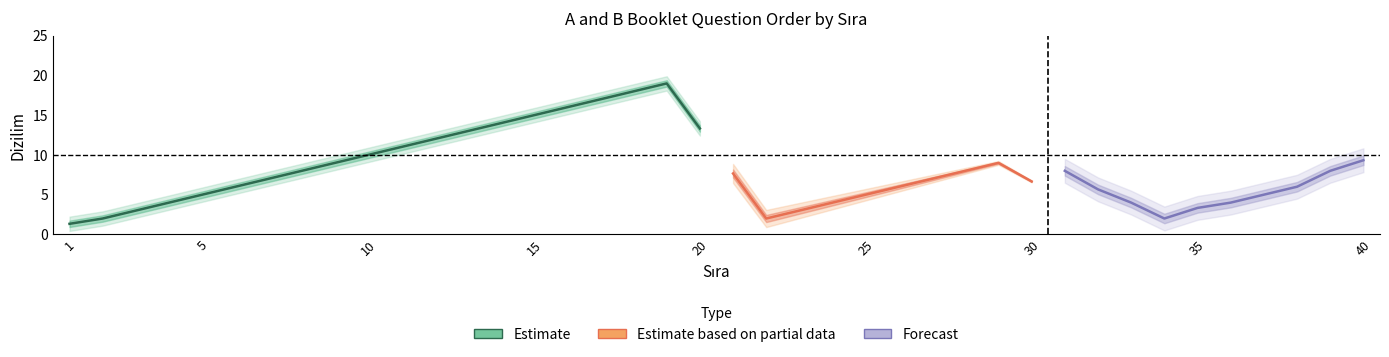

What is the sum of all B Kitapçığı Dizilim values?

320